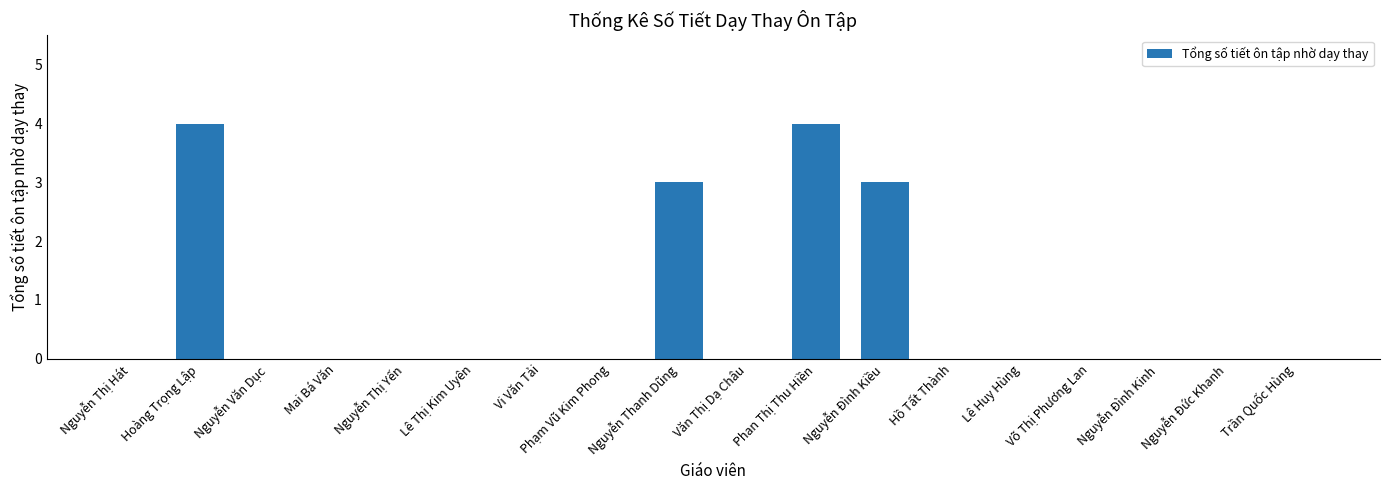

The chart shows a value of 0 at Nguyễn Đình Kinh. True or false?

True